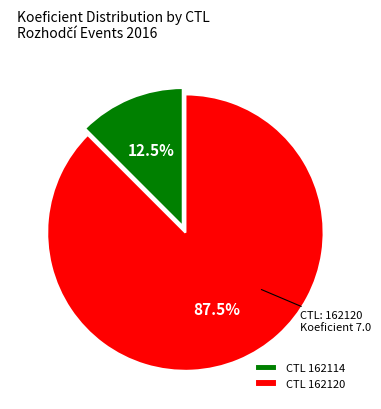

Which slice represents more than half of the pie?

CTL 162120